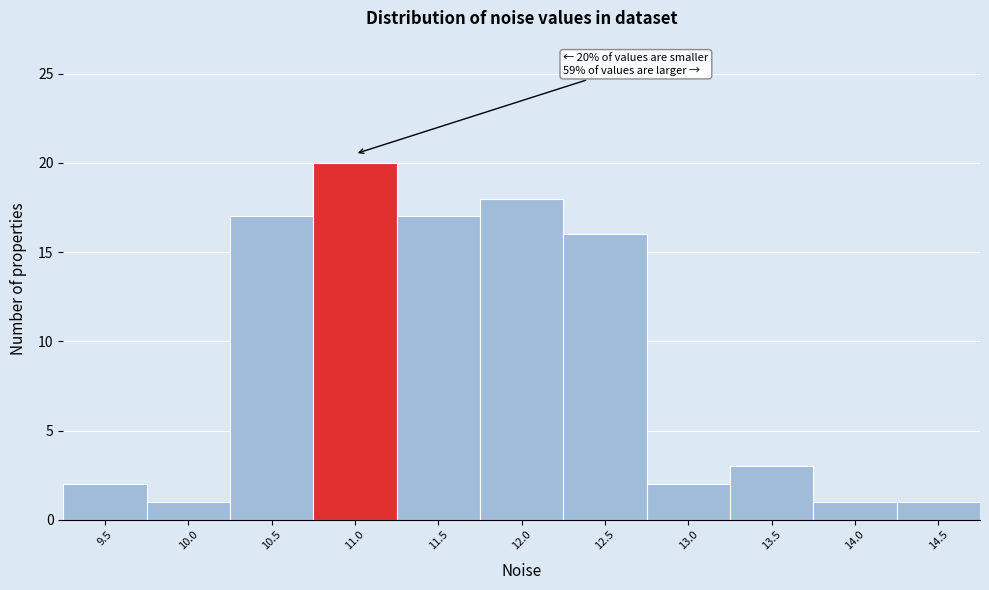

Reading left to right, what are all the values shown in this chart?

2	1	17	20	17	18	16	2	3	1	1